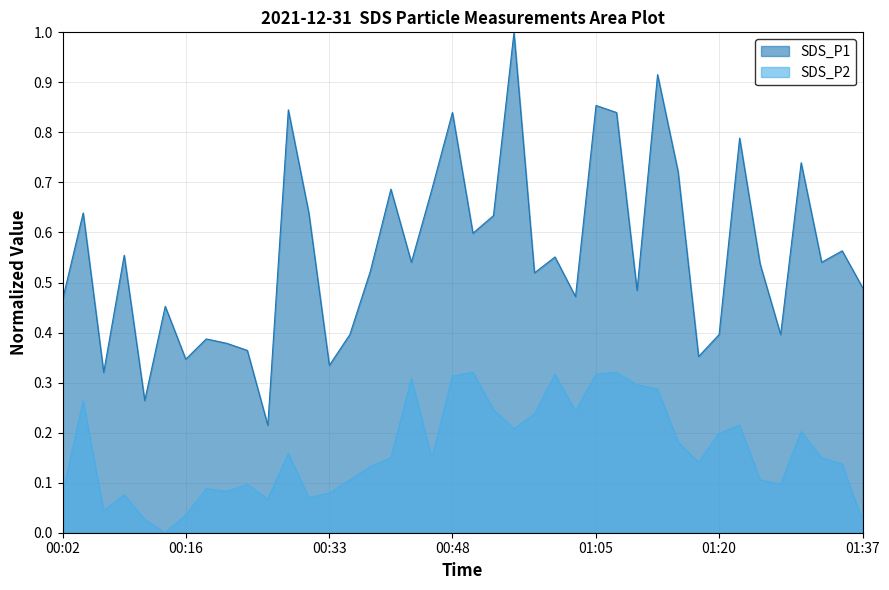

What position from the left is 00:43?

18